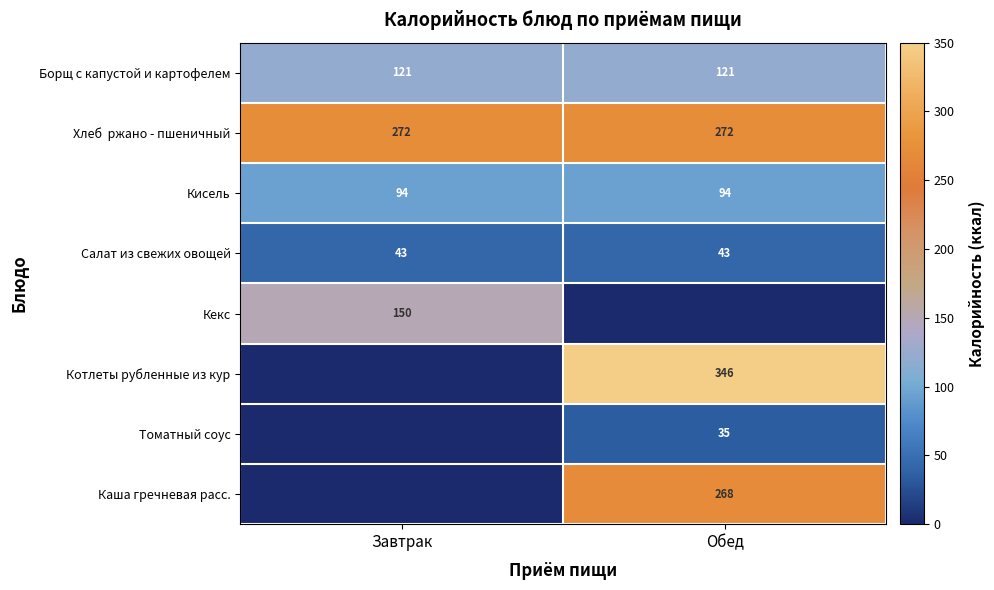

What is the average value of the Салат из свежих овощей series?

43